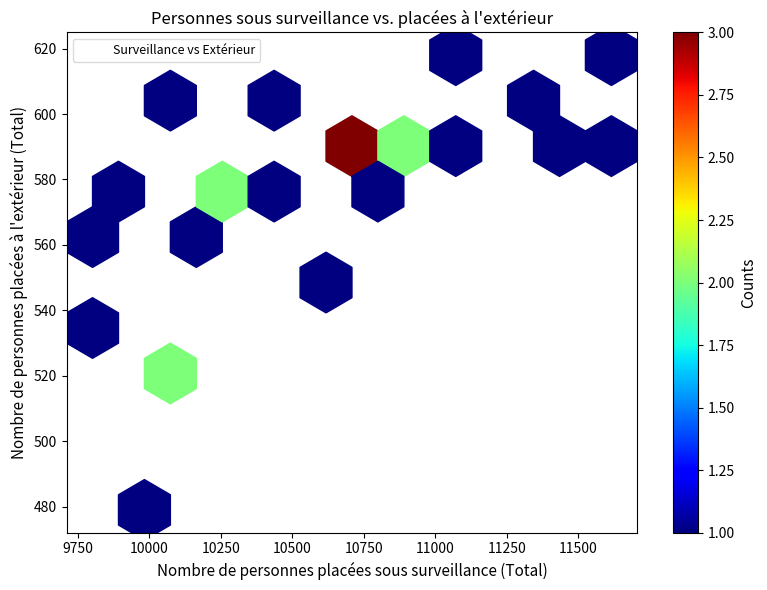

What Y value in the scatter plot is closest to 548?

550